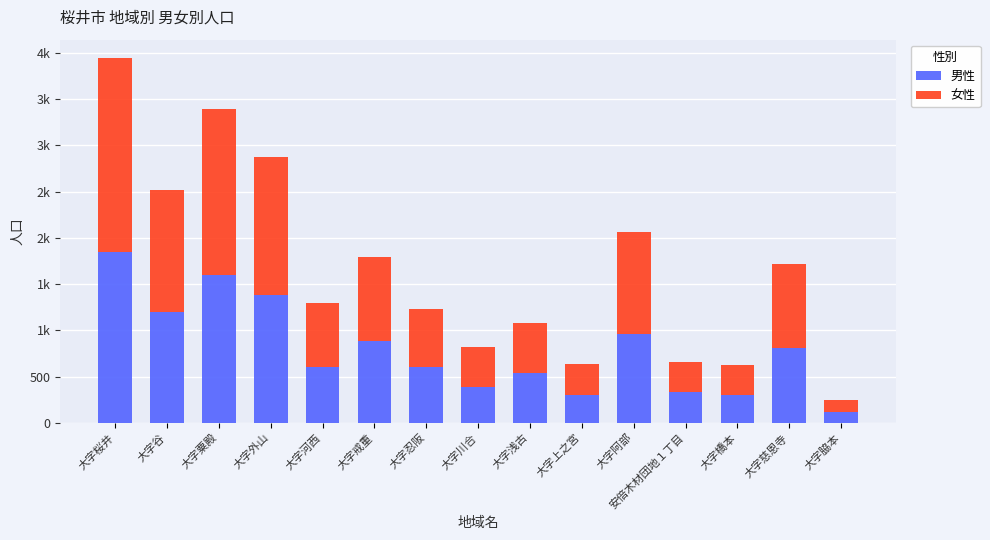

The value of 男性 at 大字浅古 is 805. True or false?

False